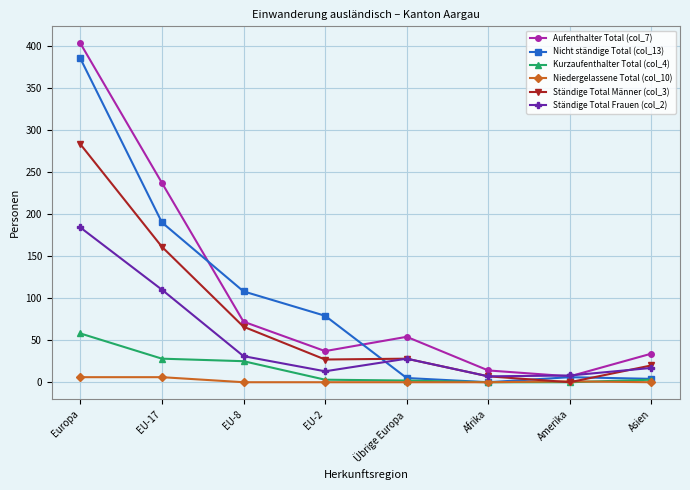

What is the approximate value of Ständige Total Frauen (col_2) at Europa, to the nearest 5?

185